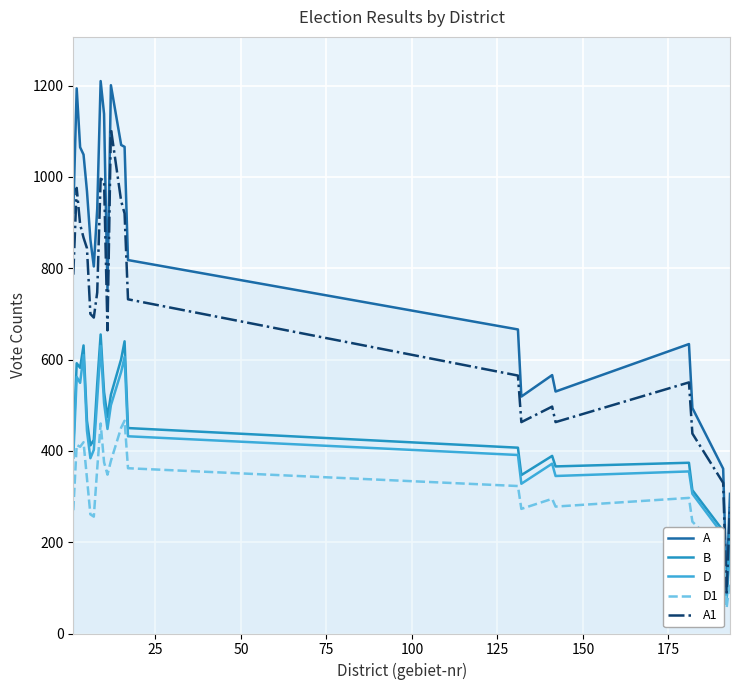

What is the difference between the maximum and minimum values in the D1 series?

410